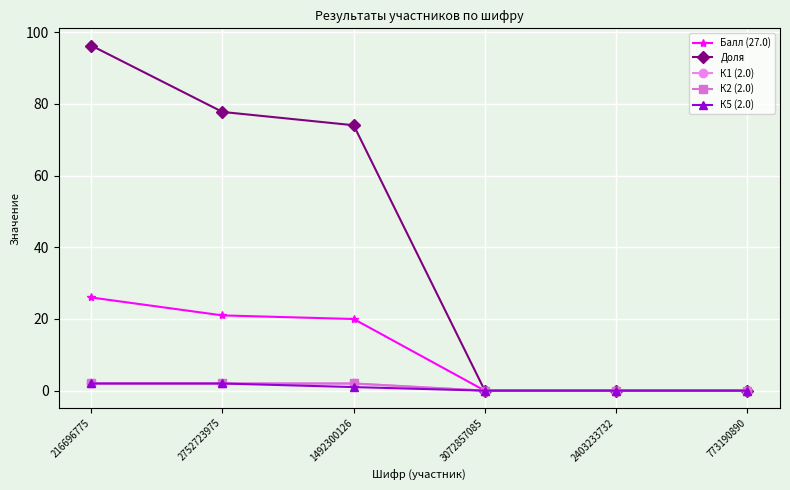

Reading left to right, what are all the values shown in this chart?

Балл (27.0): 216696775=26.0	2752723975=21.0	1492300126=20.0	3072857085=0.0	2403233732=0.0	773190890=0.0
Доля: 216696775=96.3	2752723975=77.8	1492300126=74.1	3072857085=0.0	2403233732=0.0	773190890=0.0
К1 (2.0): 216696775=2.0	2752723975=2.0	1492300126=2.0	3072857085=0.0	2403233732=0.0	773190890=0.0
К2 (2.0): 216696775=2.0	2752723975=2.0	1492300126=2.0	3072857085=0.0	2403233732=0.0	773190890=0.0
К5 (2.0): 216696775=2.0	2752723975=2.0	1492300126=1.0	3072857085=0.0	2403233732=0.0	773190890=0.0